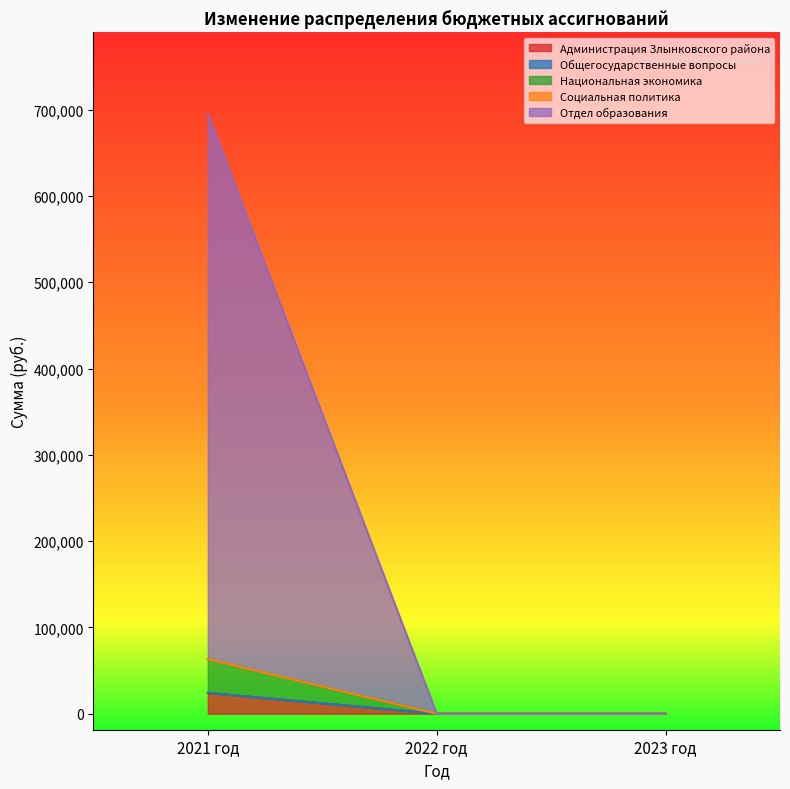

Read the Социальная политика value at 2021 год.

63191.8